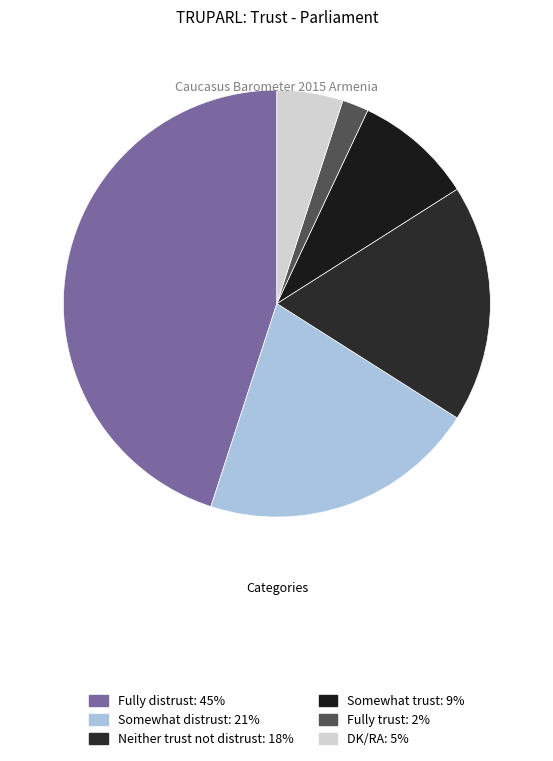

True or false: Fully trust accounts for 2% of the total.

True